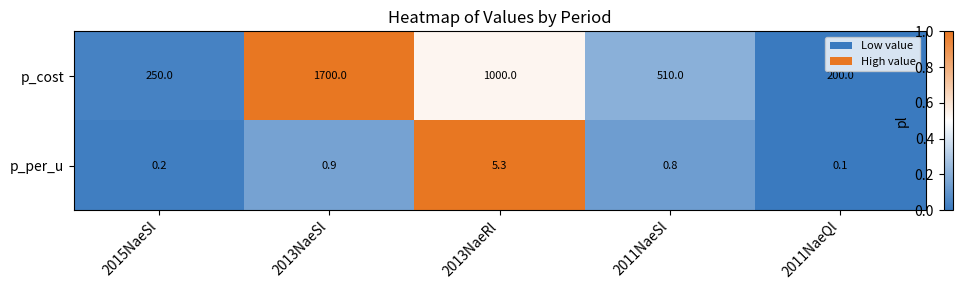

List the series in order of their peak value, lowest first.

p_per_u, p_cost